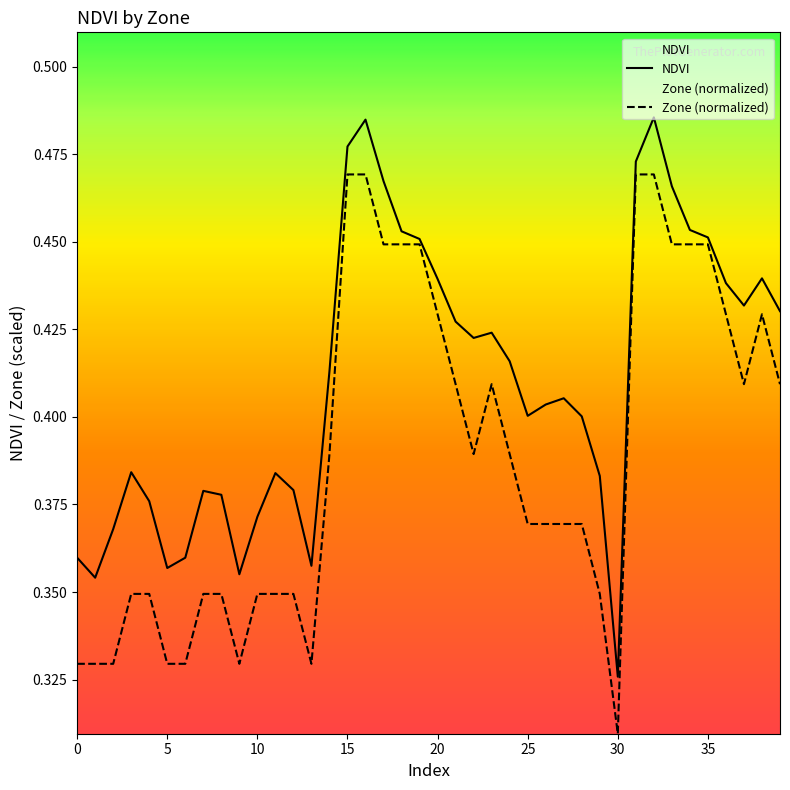

True or false: the data has more than 0 interior local peaks.

True